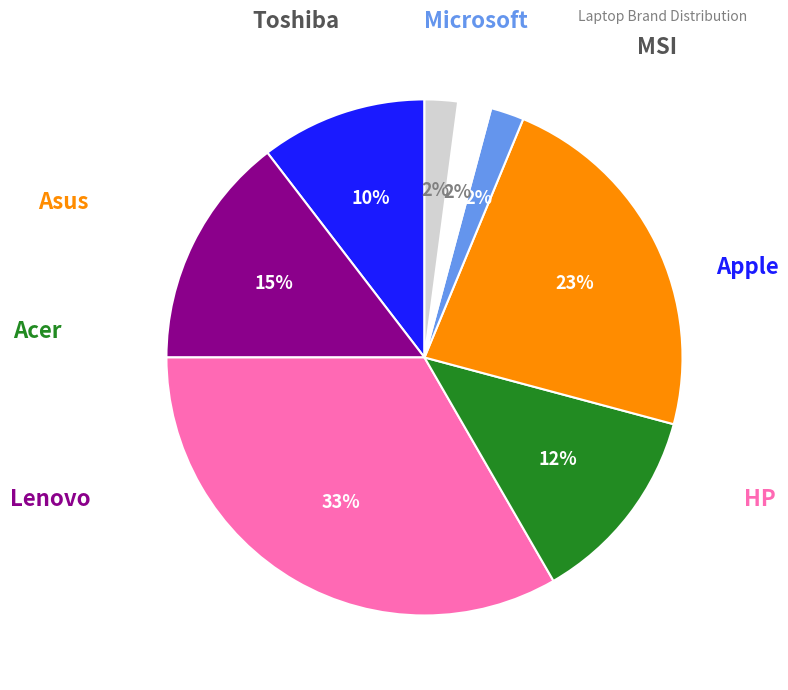

Is there a majority slice in this chart?

No